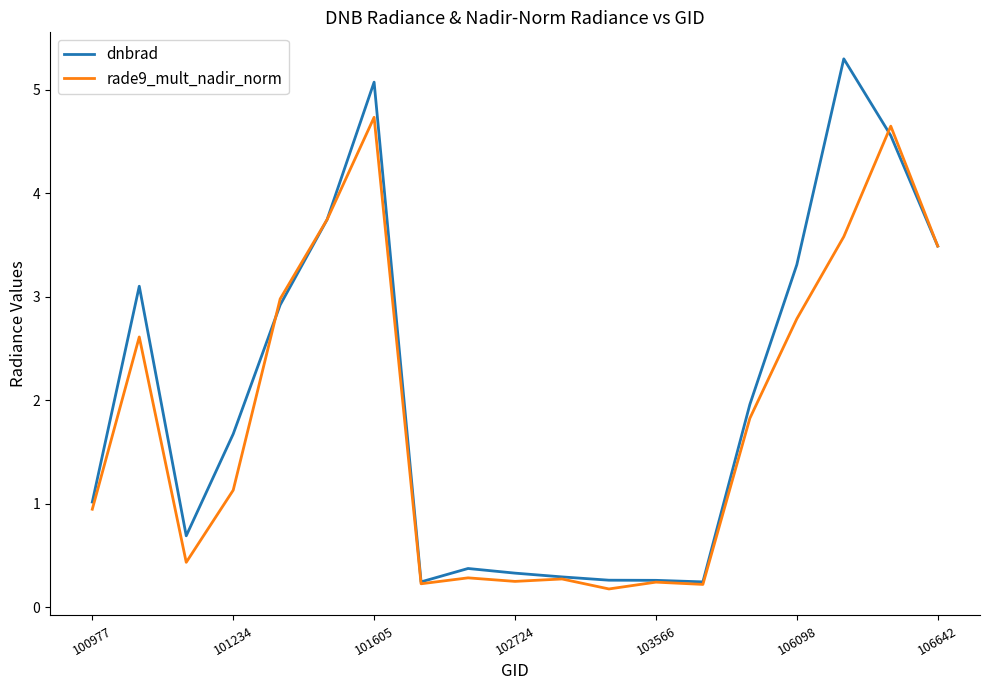

Which series has the widest spread of values?

dnbrad